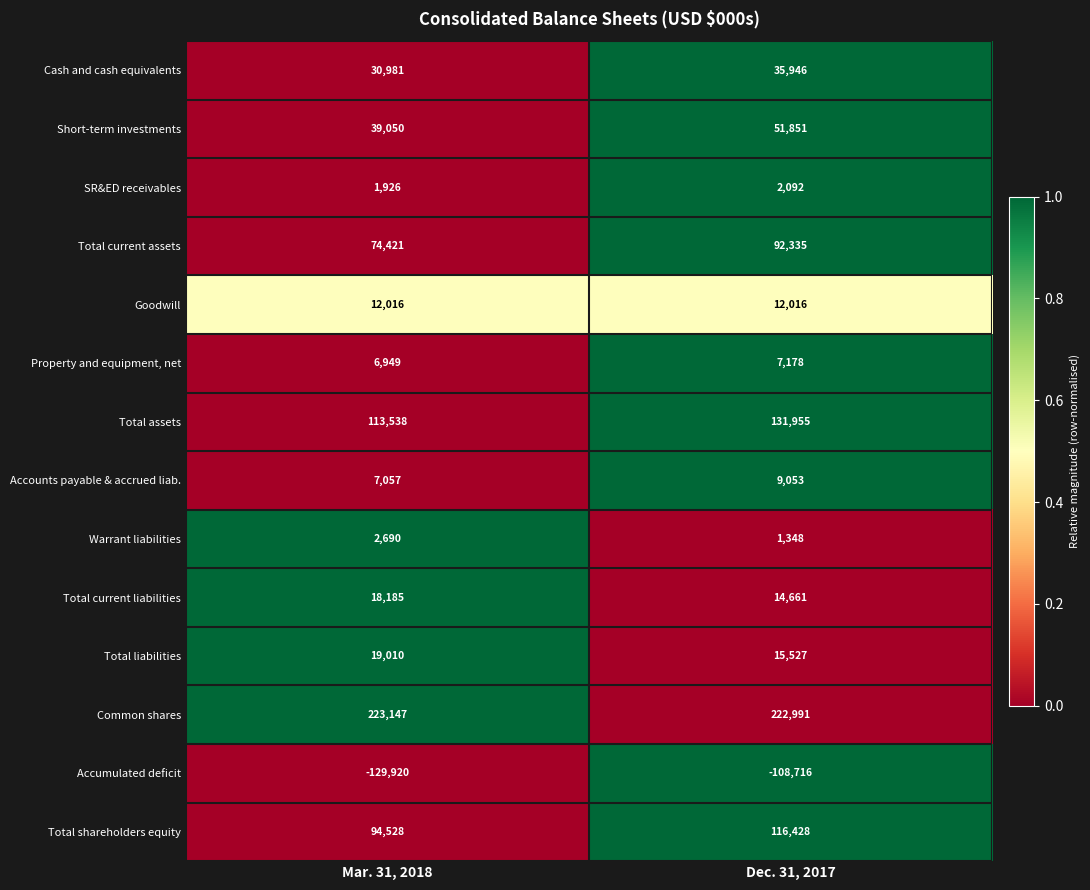

How many data points does each series have?

2